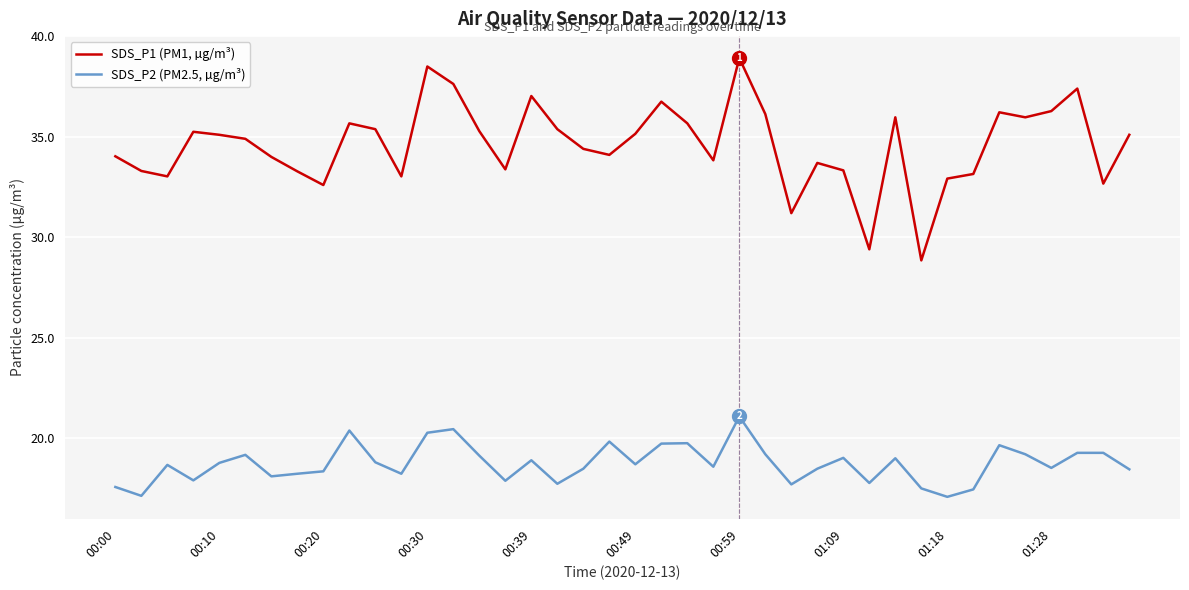

Which series has the largest total across all categories?

SDS_P1 (PM1, µg/m³)